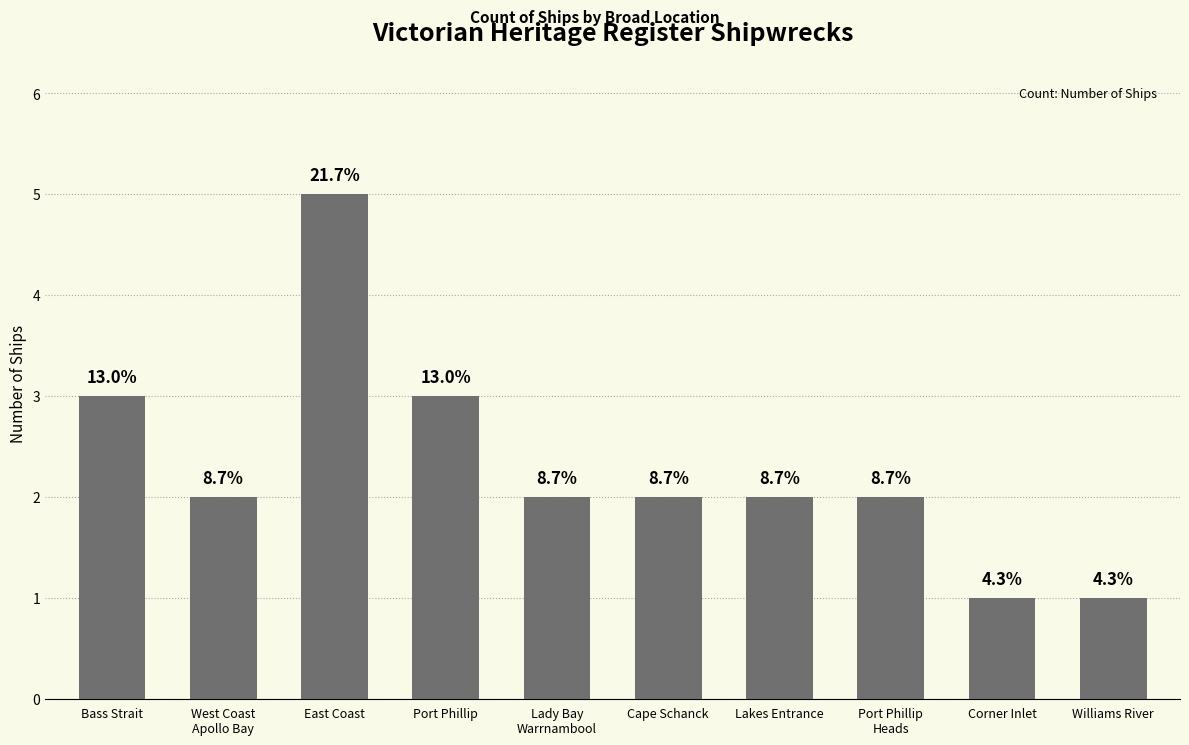

At which label is the value closest to 3?

Bass Strait